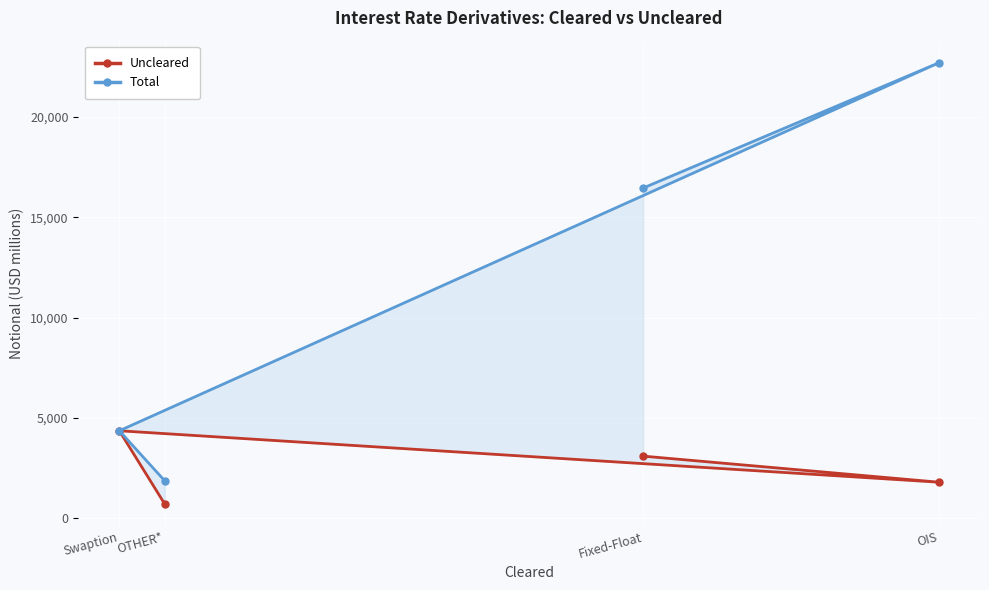

How many lines are shown in the chart?

2